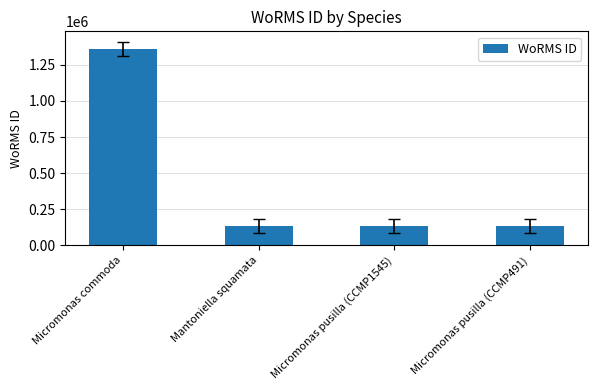

What is the ratio of the value at Micromonas pusilla (CCMP1545) to the value at Micromonas pusilla (CCMP491)?

1.0